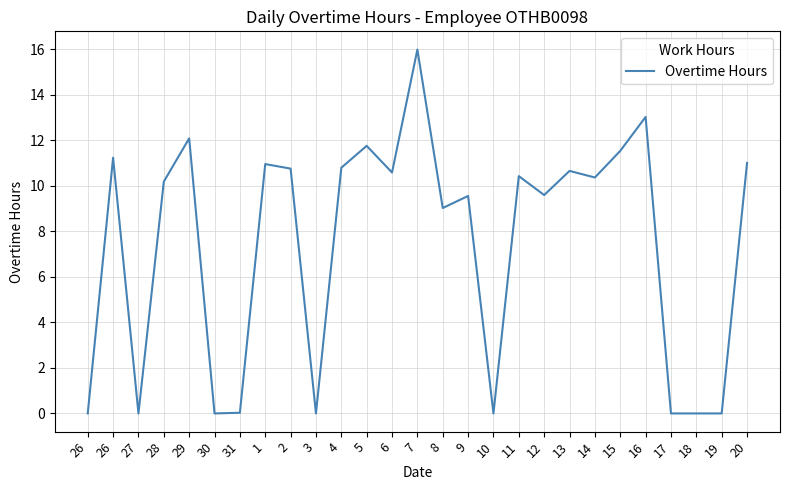

Reading left to right, transcribe all the data shown in this chart.

0.0	11.2	0.0	10.2	12.1	0.0	0.0	10.9	10.8	0.0	10.8	11.8	10.6	16.0	9.0	9.6	0.0	10.4	9.6	10.7	10.4	11.5	13.0	0.0	0.0	0.0	11.0